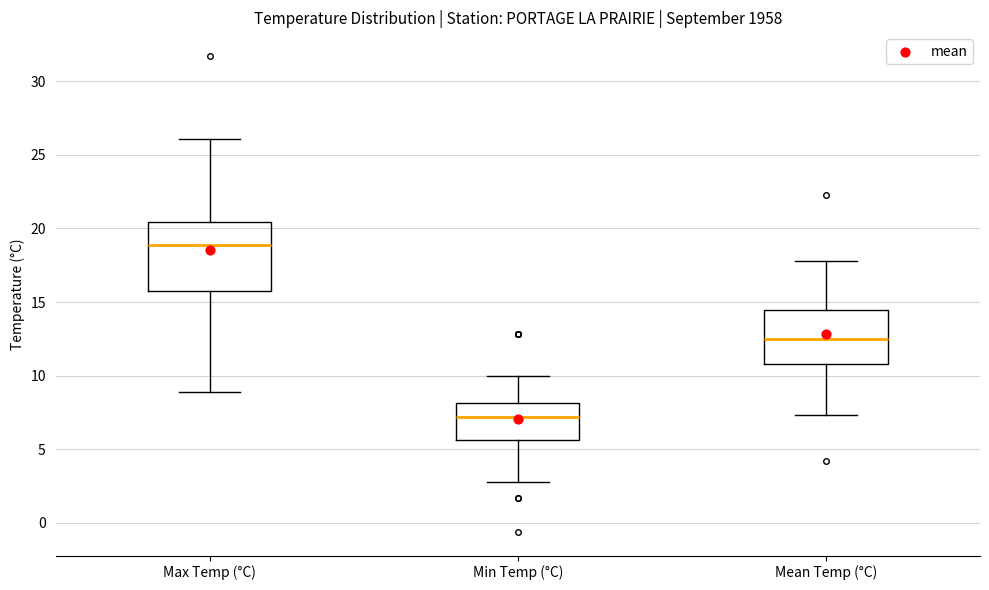

Which box has the highest median line?

Max Temp (°C)